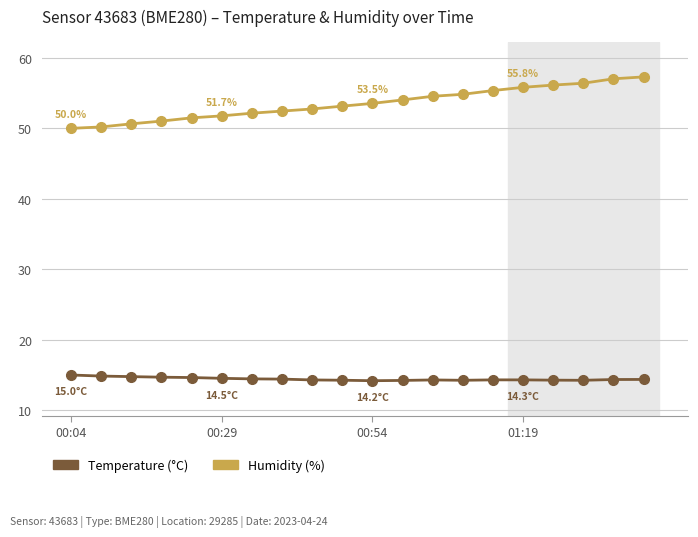

What is the minimum value shown in the chart?

14.2